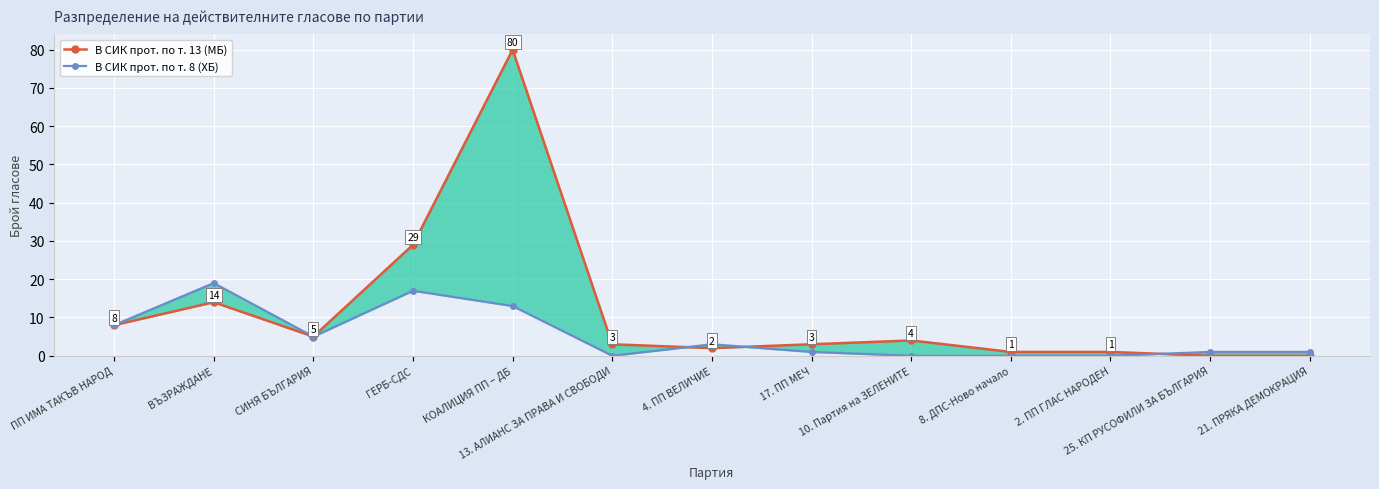

What is the average value of the В СИК прот. по т. 13 (МБ) series?

12